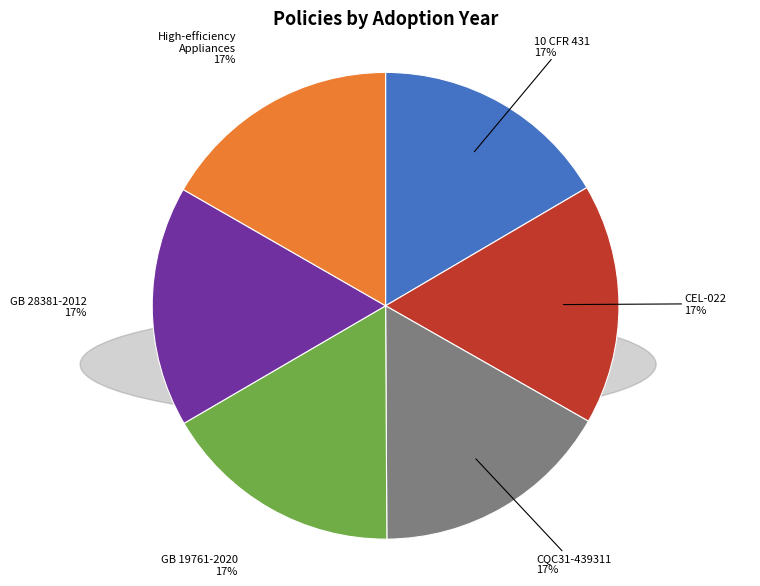

Is there a majority slice in this chart?

No